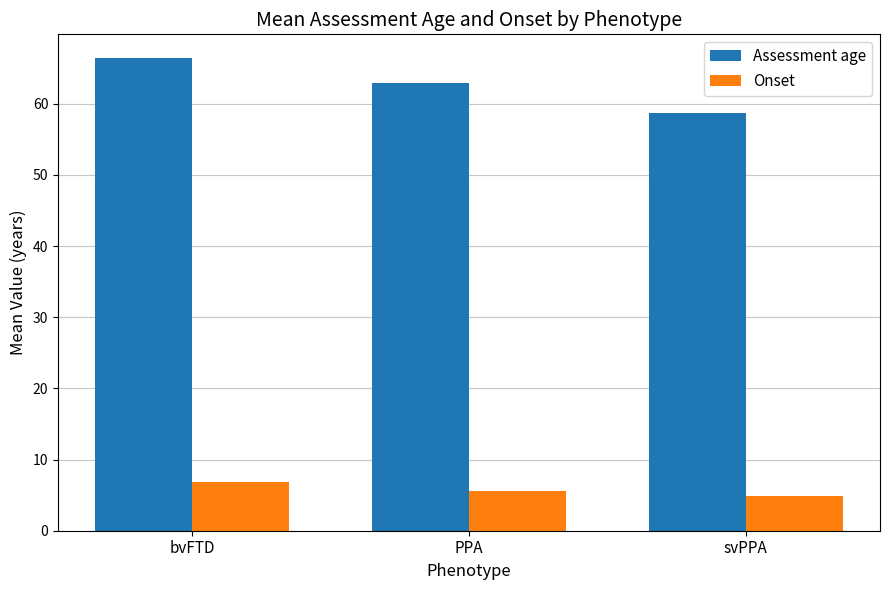

How many values in the Assessment age series exceed 62?

2